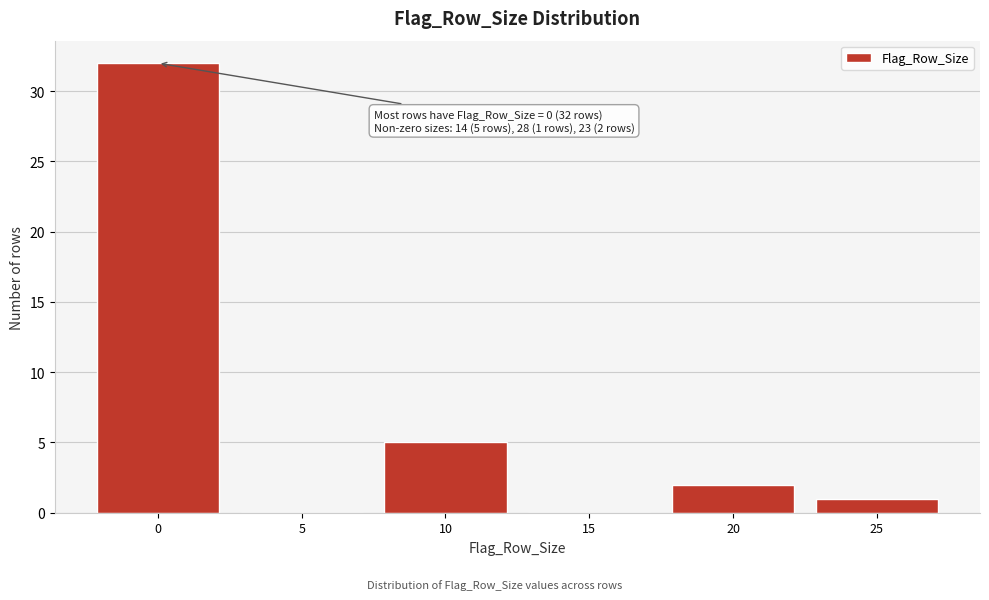

Reading left to right, extract all data points from this chart.

0=32	5=0	10=5	15=0	20=2	25=1